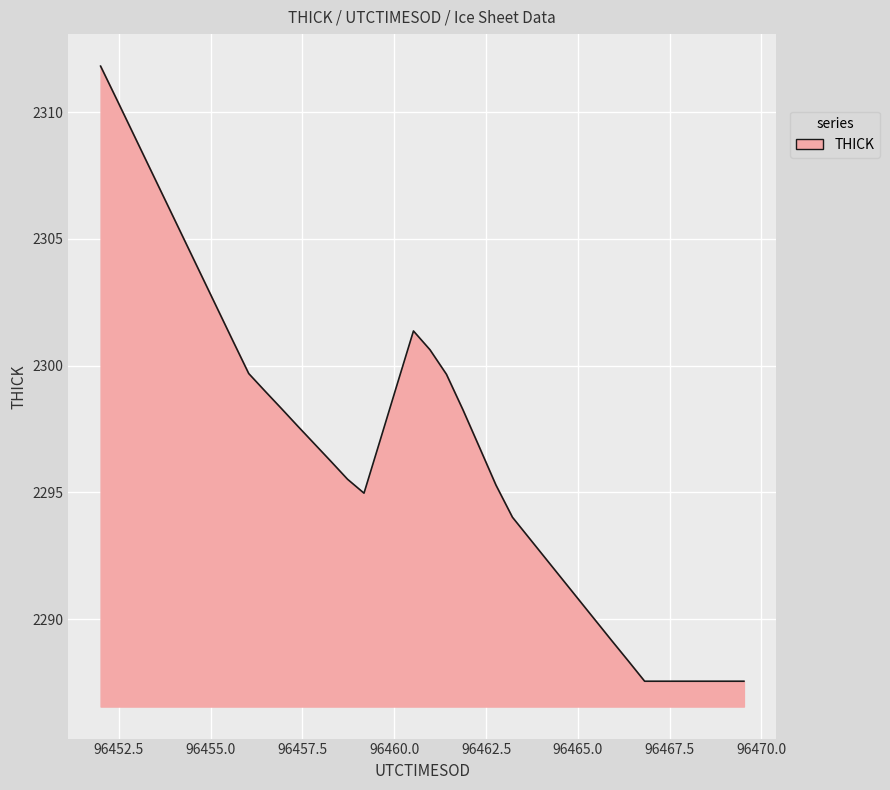

What is the minimum value shown in the chart?

2287.6